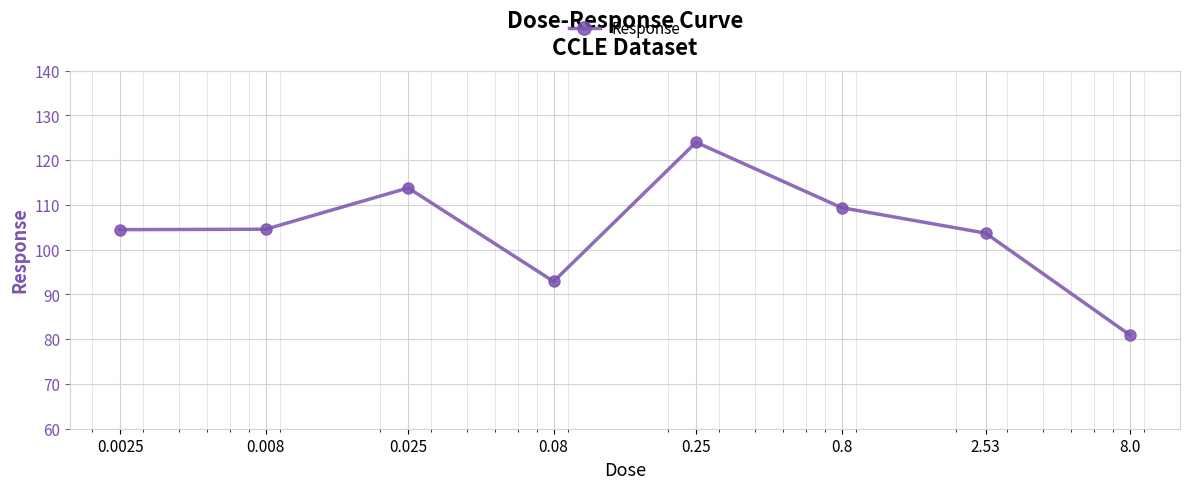

What is the maximum value shown in the chart?

124.0